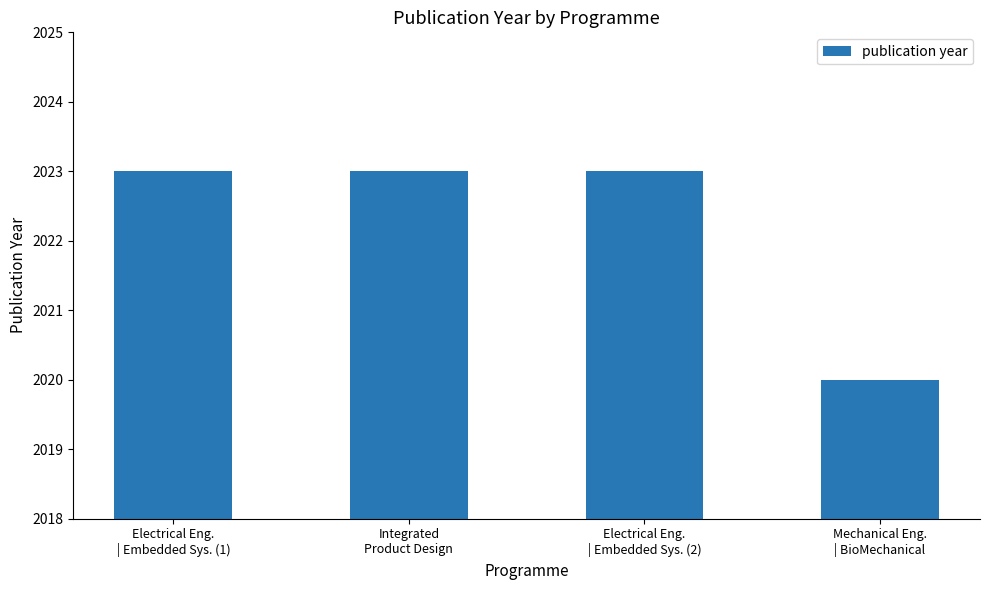

What is the value of the 1st bar from the left?

2023